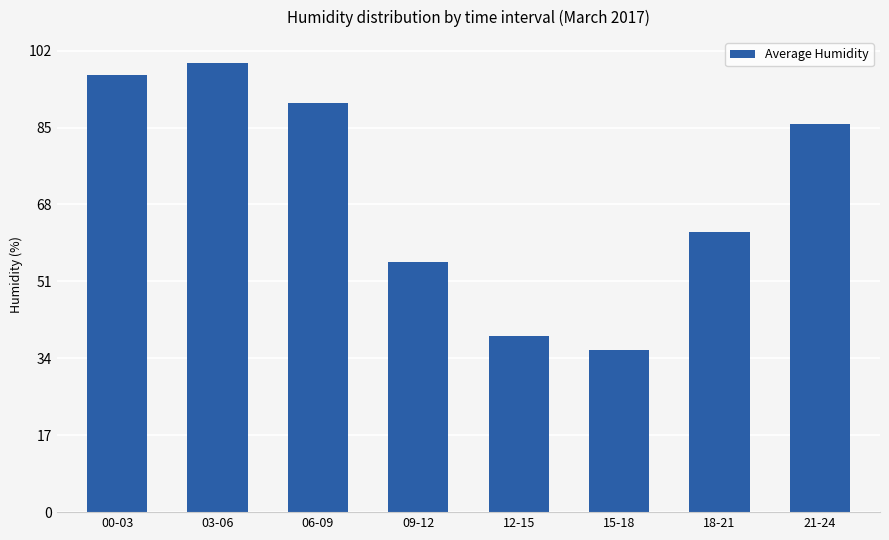

Reading left to right, transcribe all the data shown in this chart.

96.6	99.3	90.5	55.3	39.0	35.8	62.0	85.7